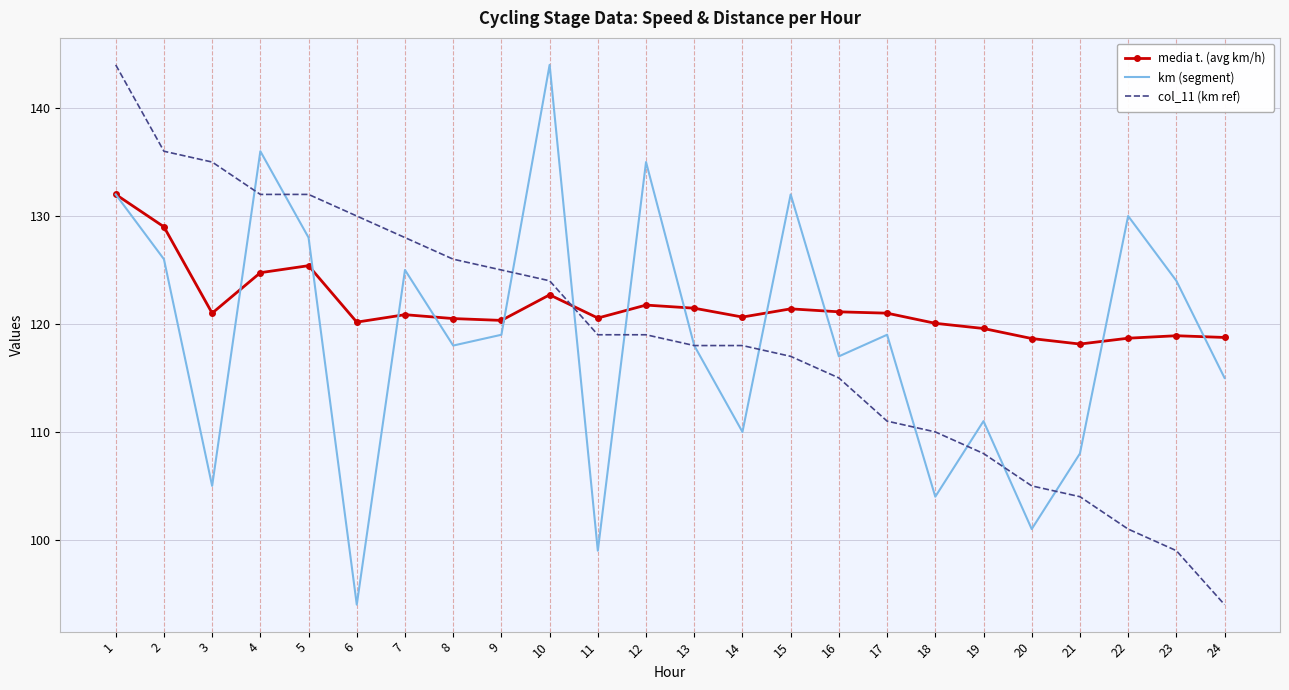

Which series changed the most between 5 and 15?

col_11 (km ref)